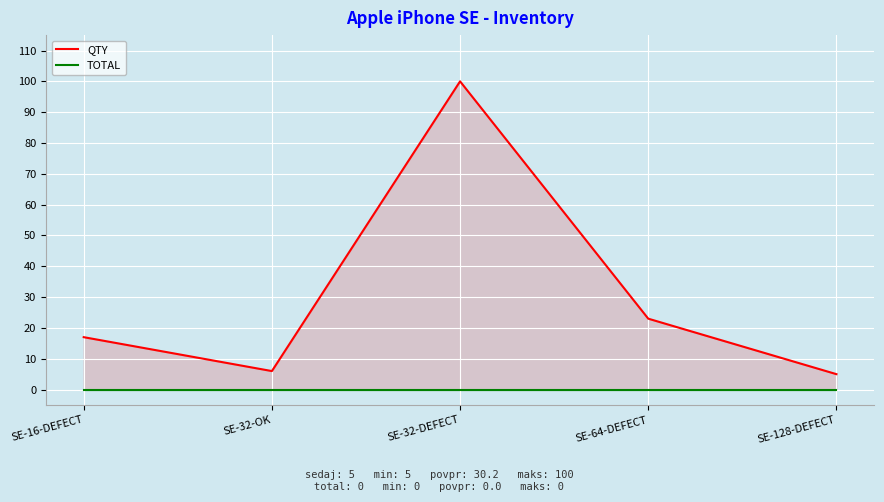

What is the label of the 2nd point from the left?

SE-32-OK